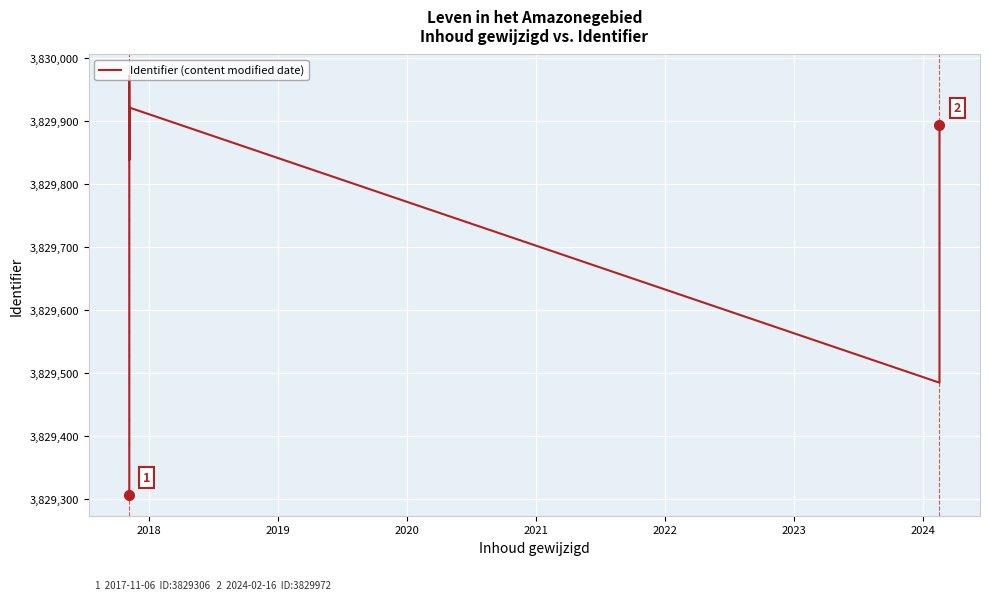

Reading right to left, list all the values displayed in this chart.

3829893	3829484	3829921	3829898	3829900	3829838	3829972	3829487	3829306